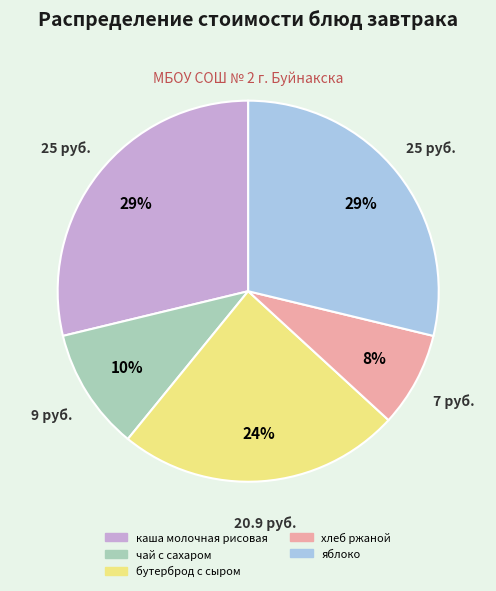

Count the number of slices in the pie.

5